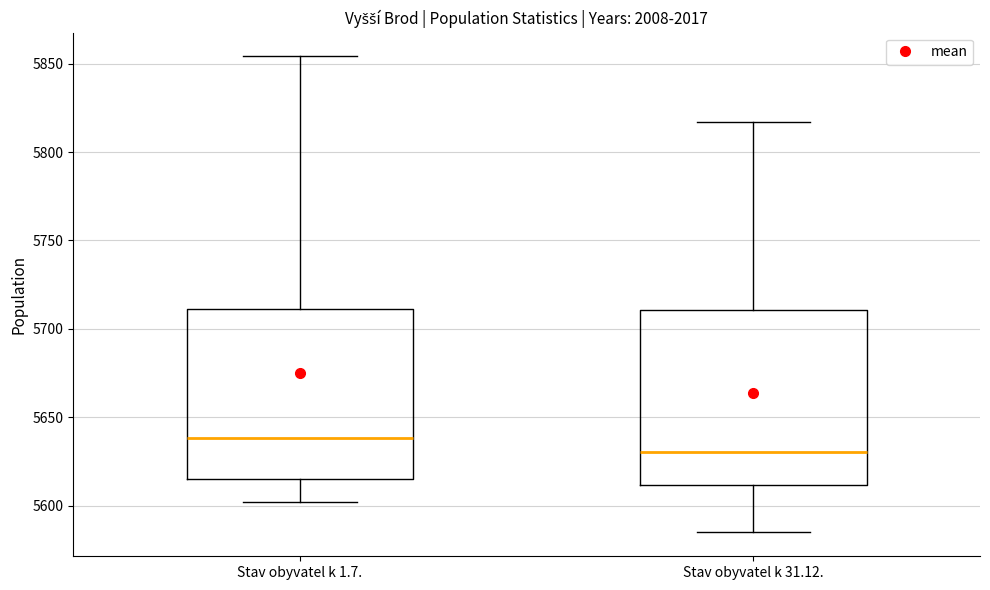

Which box has the highest median line?

Stav obyvatel k 1.7.